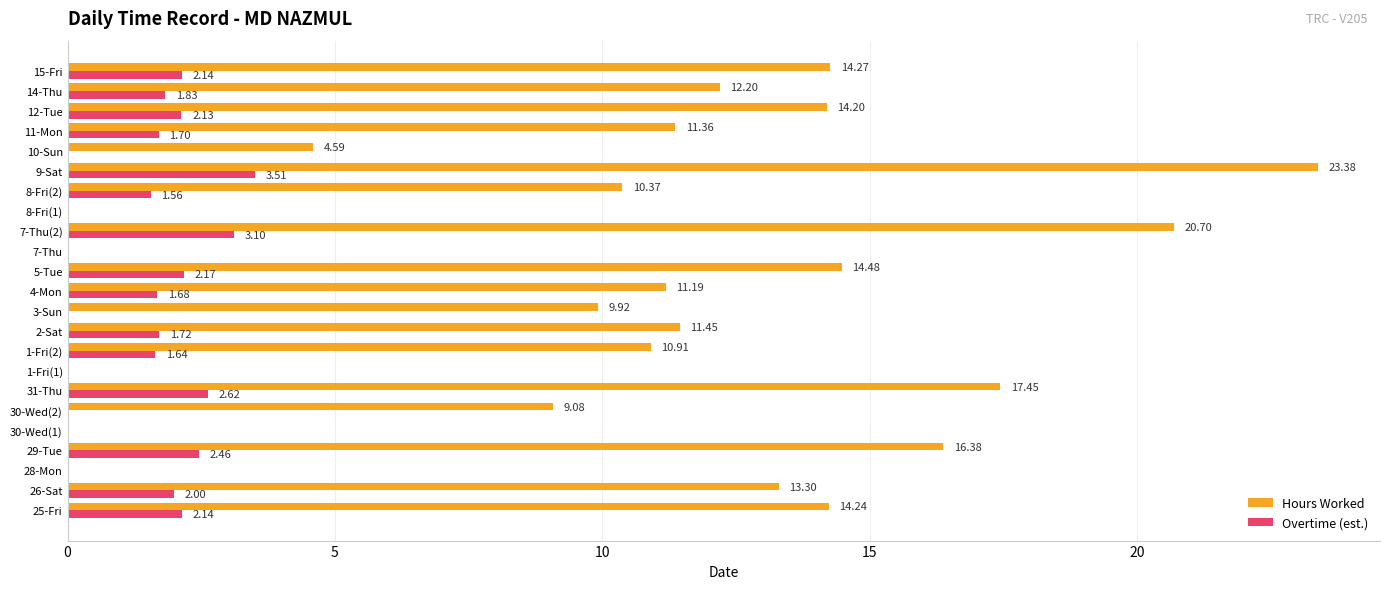

How many series are shown in this chart?

2